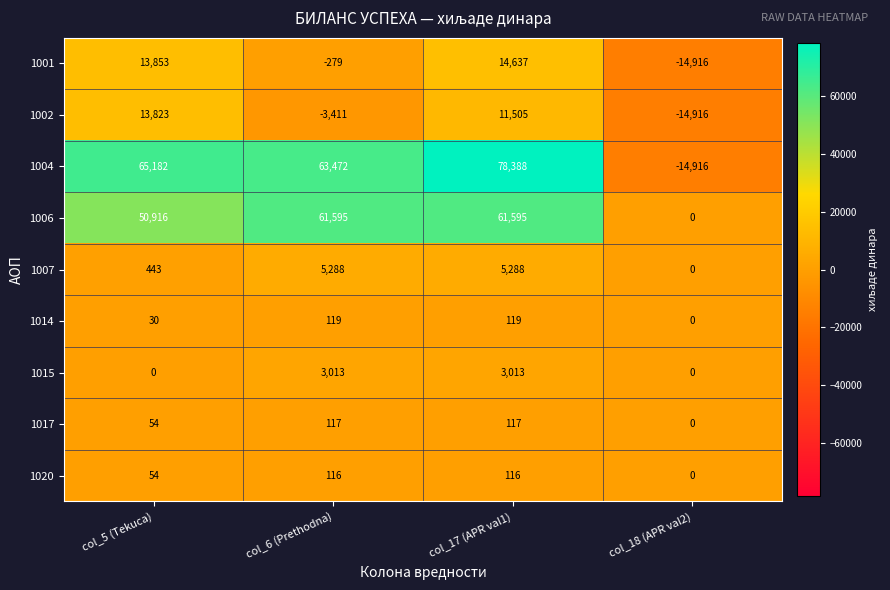

What is the smallest value displayed?

-14916